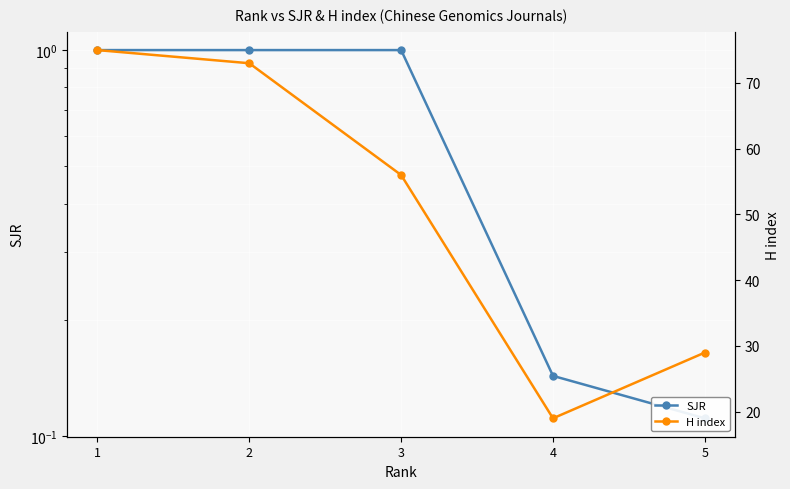

True or false: SJR has a value of 0.2 at 4.

False